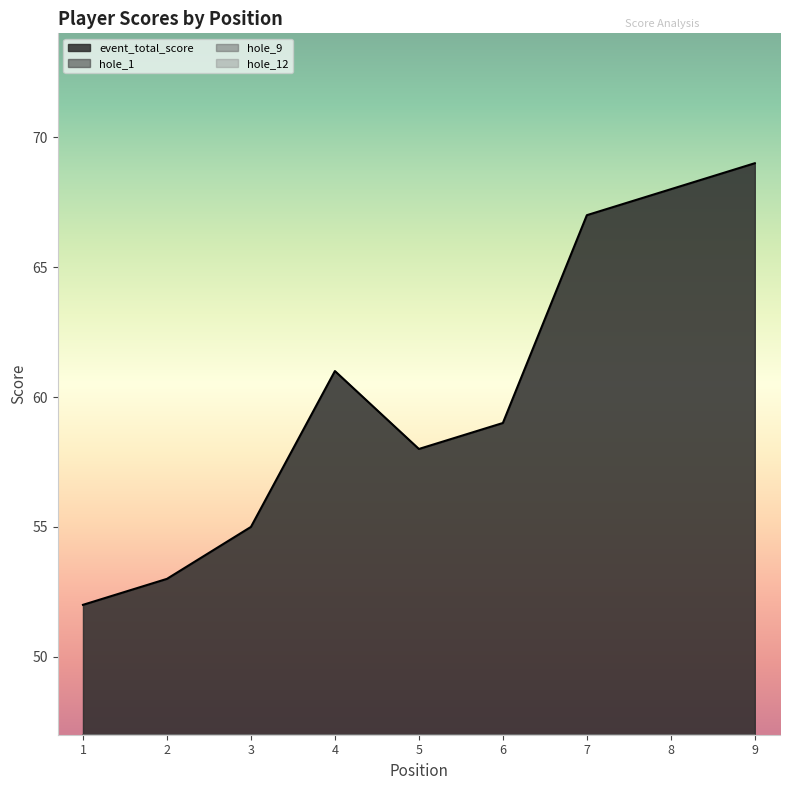

How many lines are shown in the chart?

4